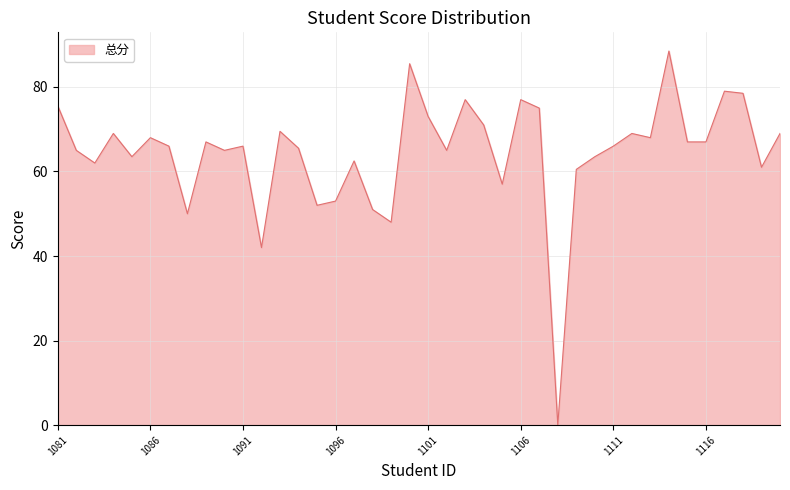

What is the maximum value shown in the chart?

88.5